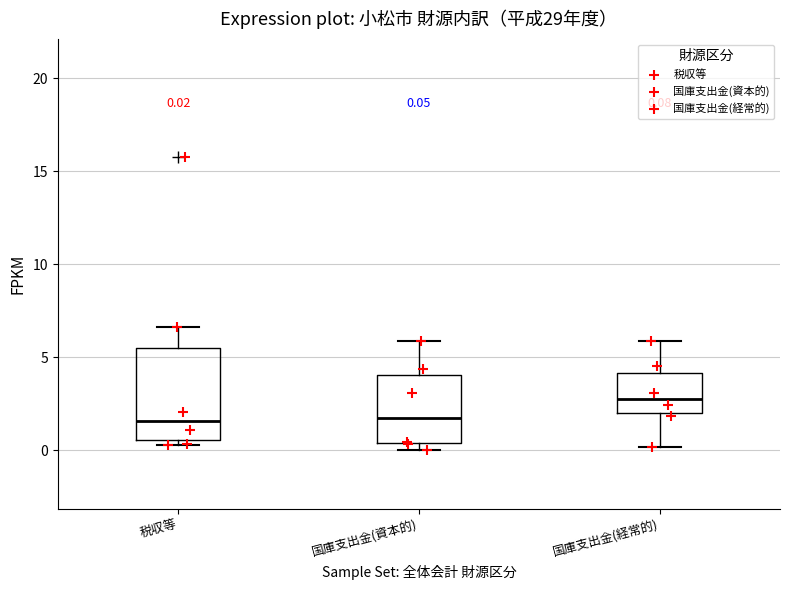

Which box has the highest median line?

国庫支出金(経常的)